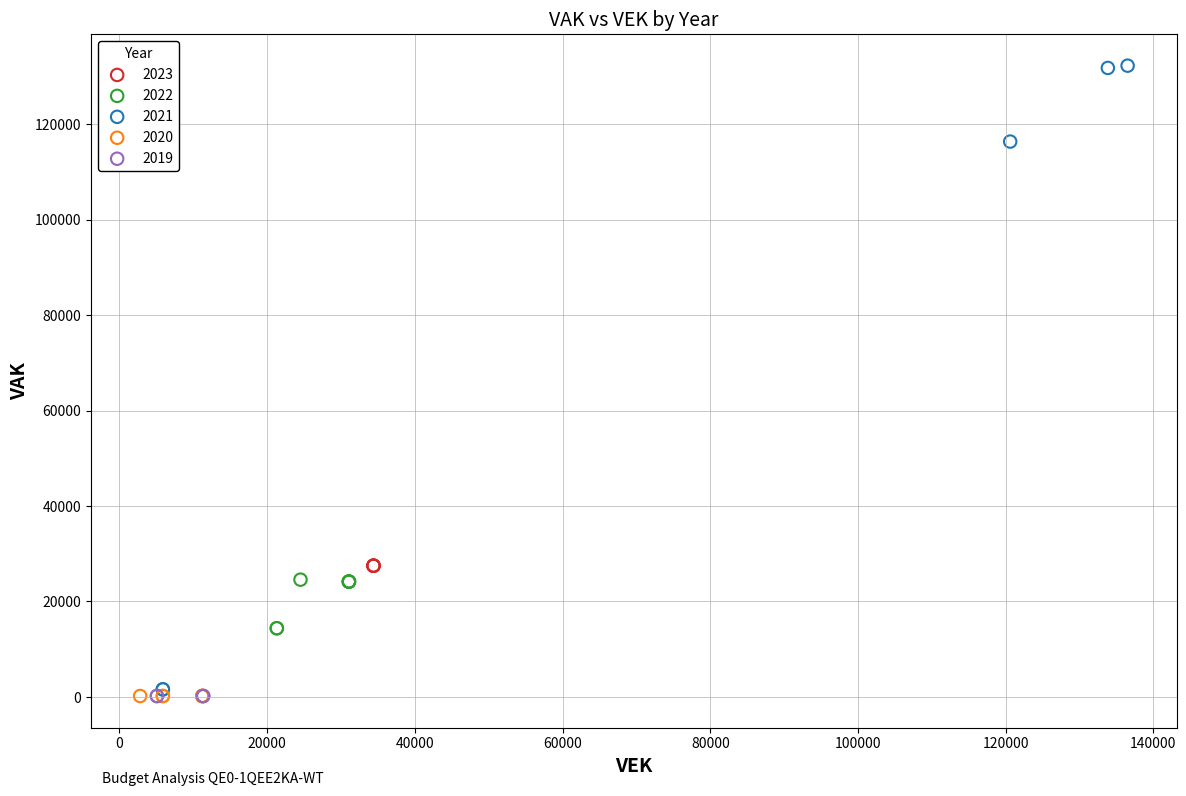

Which series contains the highest Y value?

2021